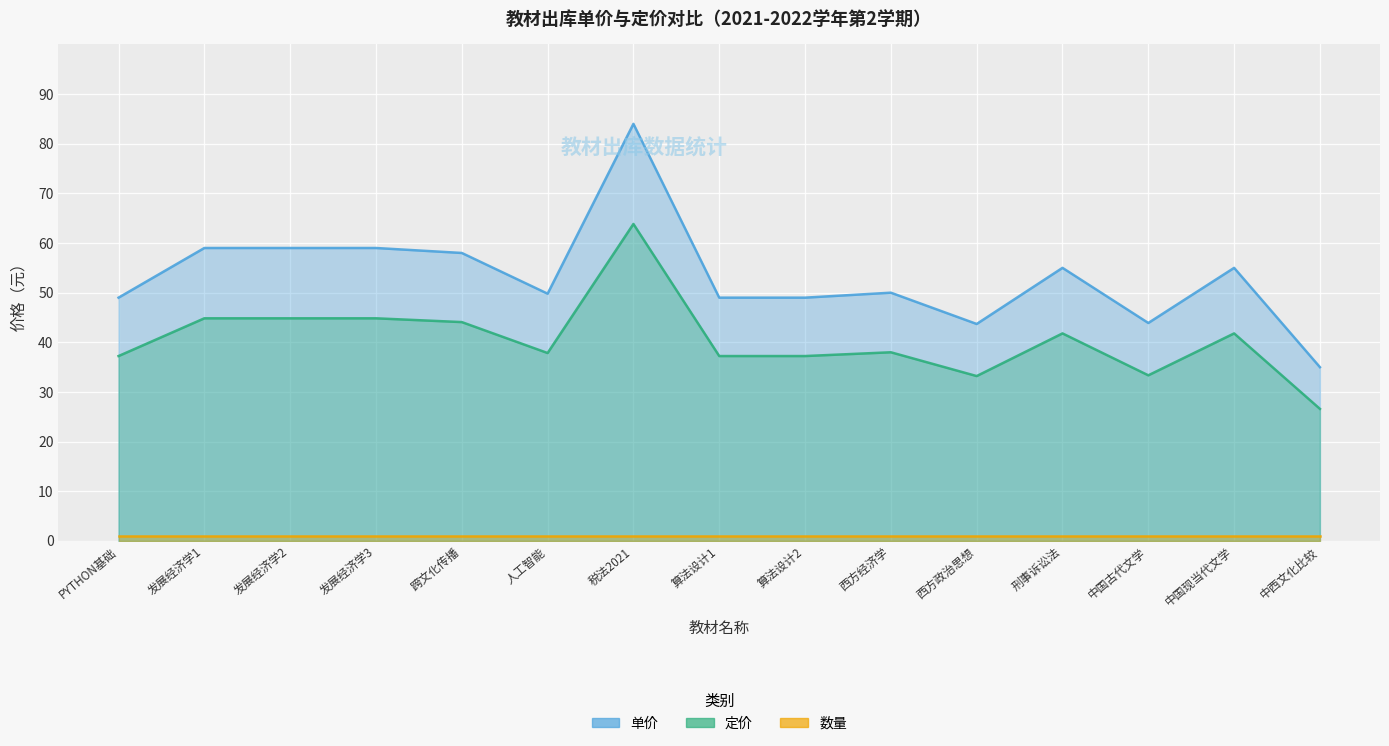

The value of 定价 at 刑事诉讼法 is 41.8. True or false?

True